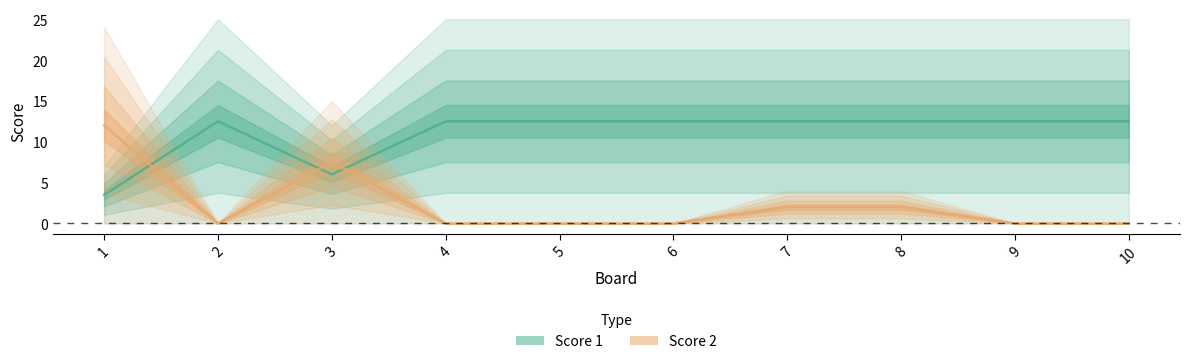

What is the sum of the Score 2 values at 3 and 9?

7.5